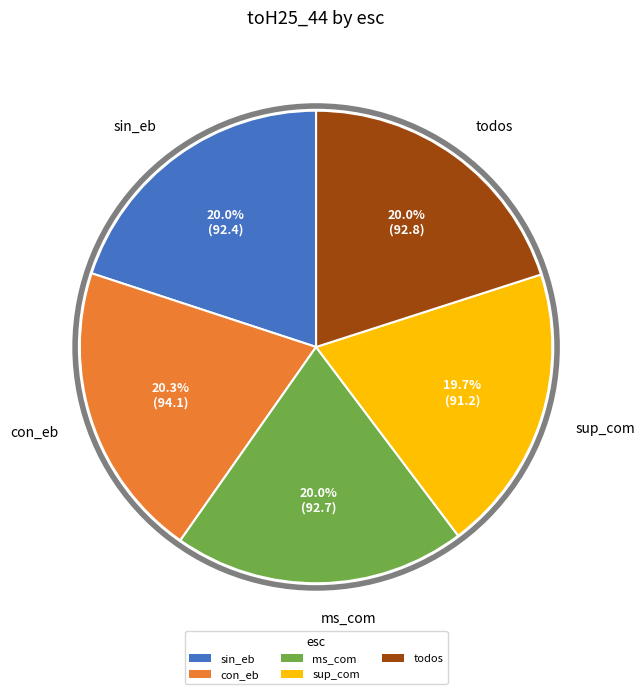

What portion of the pie excludes con_eb?

79.7%